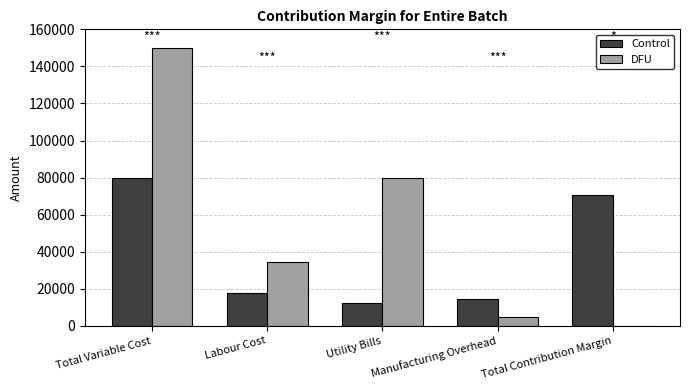

Reading left to right, extract all data points from this chart.

Control: Total Variable Cost=79600	Labour Cost=17890	Utility Bills=12580	Manufacturing Overhead=14560	Total Contribution Margin=70400
DFU: Total Variable Cost=150000	Labour Cost=34570	Utility Bills=79600	Manufacturing Overhead=5000	Total Contribution Margin=30